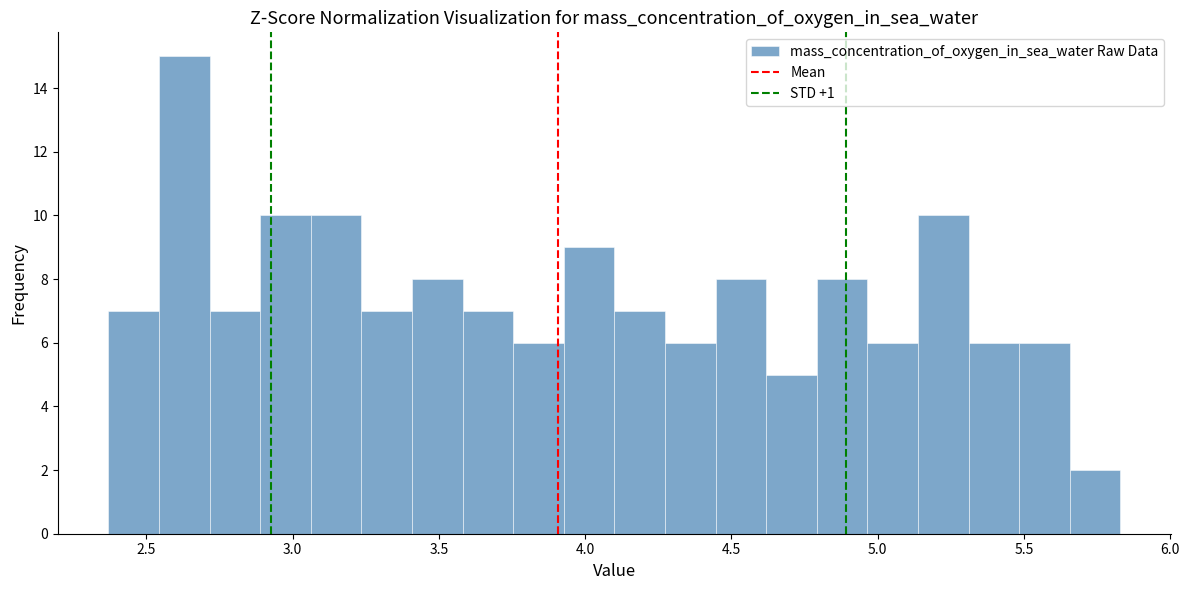

Read against the x-axis, roughly where is the centre of the tallest bar?

2.65